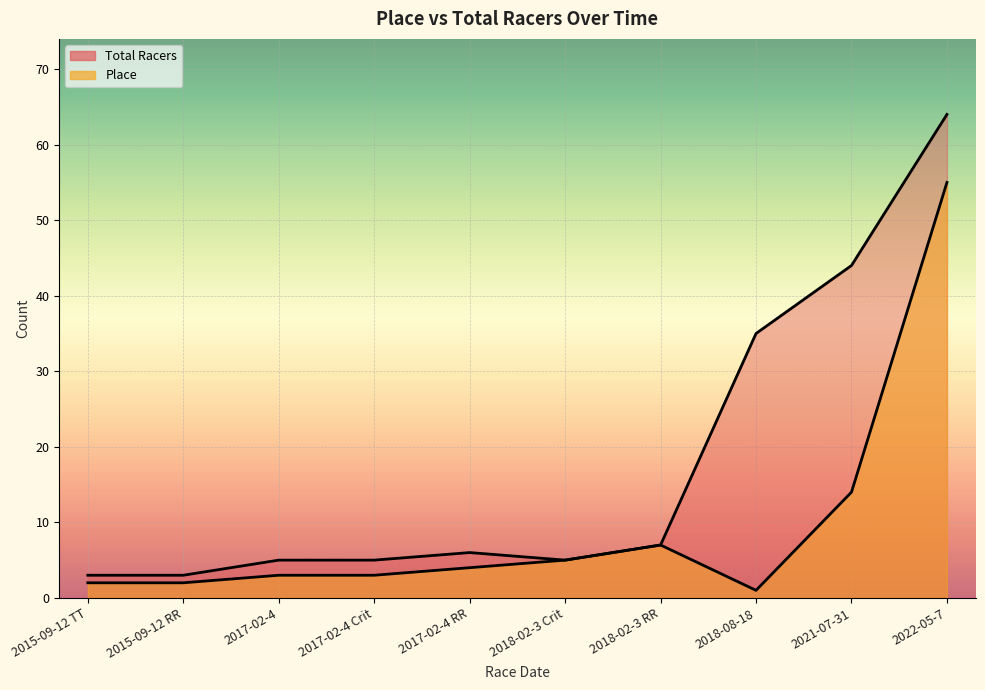

What are all the series names shown in the legend?

Place, Total Racers